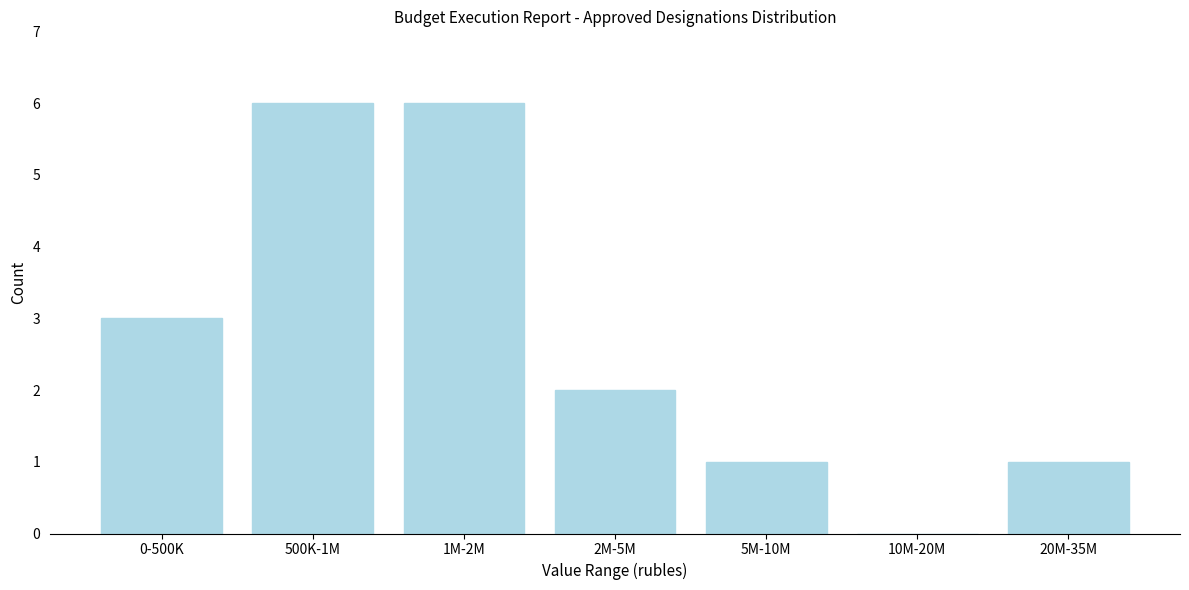

Reading left to right, transcribe all the data shown in this chart.

0-500K=3	500K-1M=6	1M-2M=6	2M-5M=2	5M-10M=1	10M-20M=0	20M-35M=1